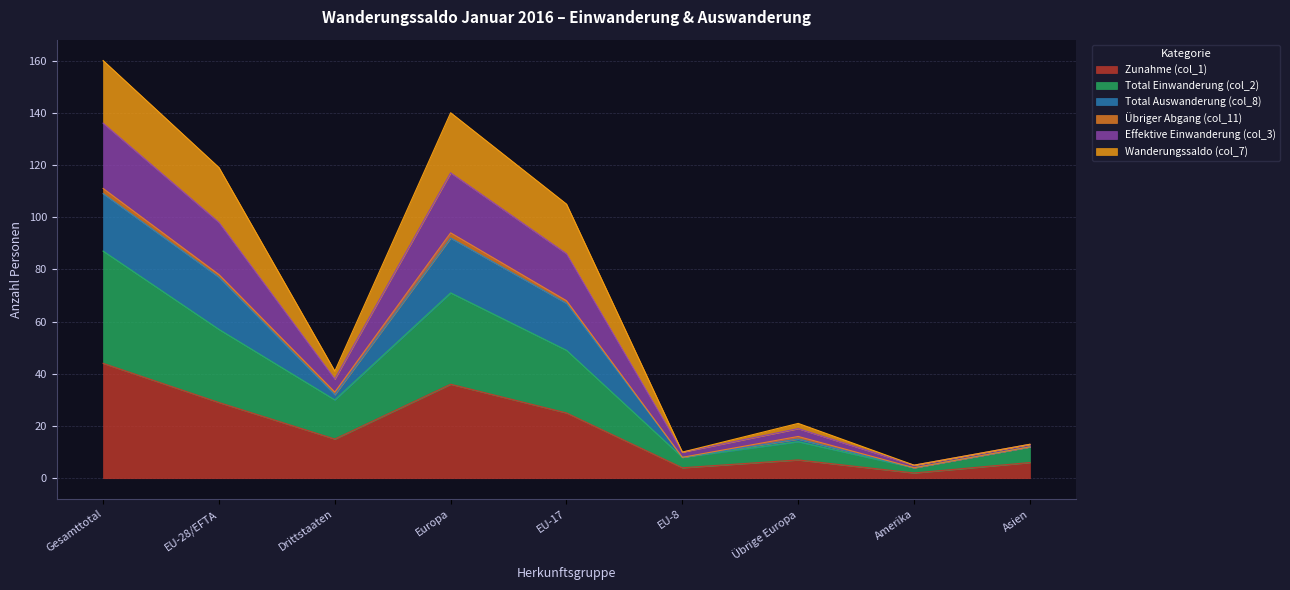

True or false: Zunahme (col_1) has a value of 25 at Drittstaaten.

False